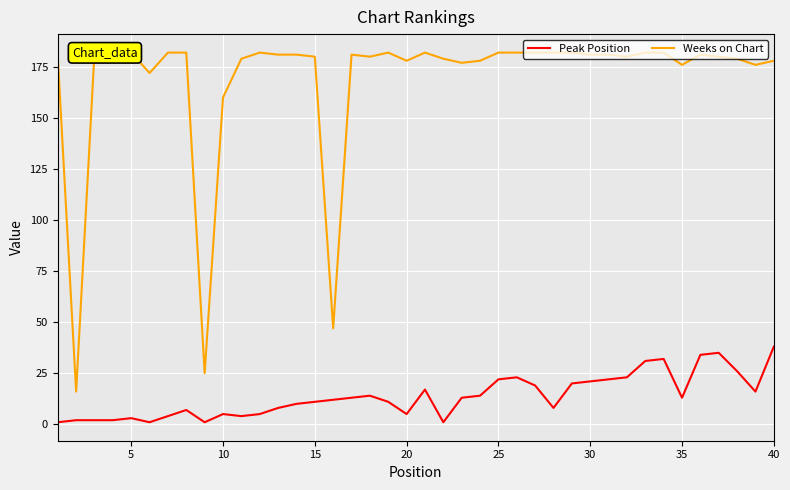

What is the highest value of the Peak Position series?

38